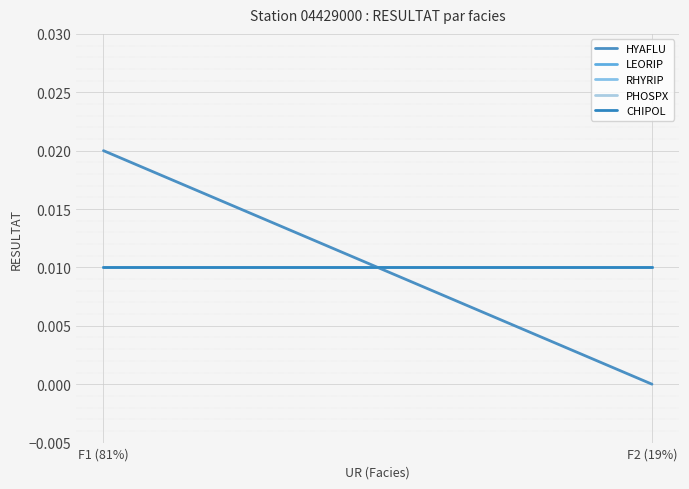

At which category is the sum across all series the highest?

F1 (81%)